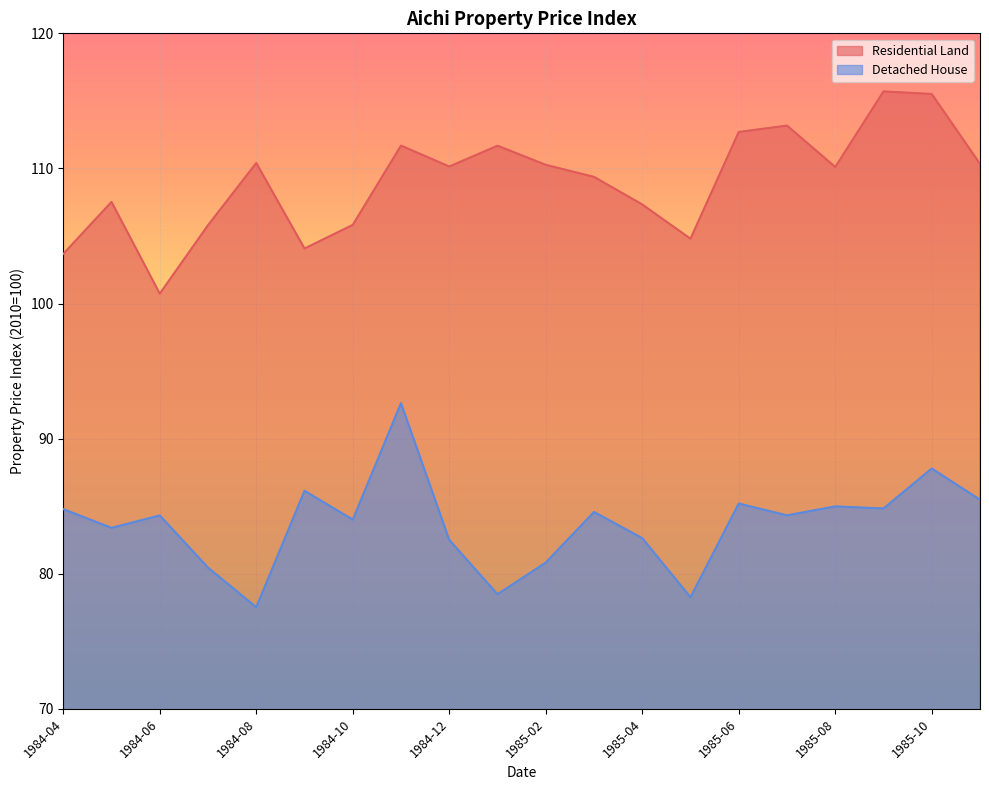

How many lines are shown in the chart?

2